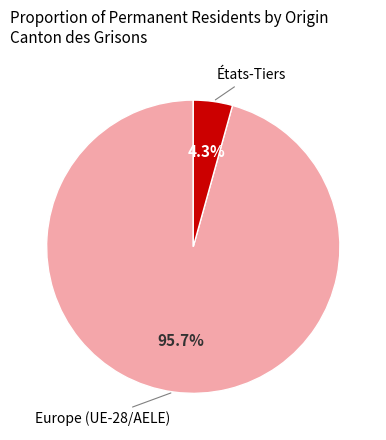

Which slice is the largest?

Europe (UE-28/AELE)